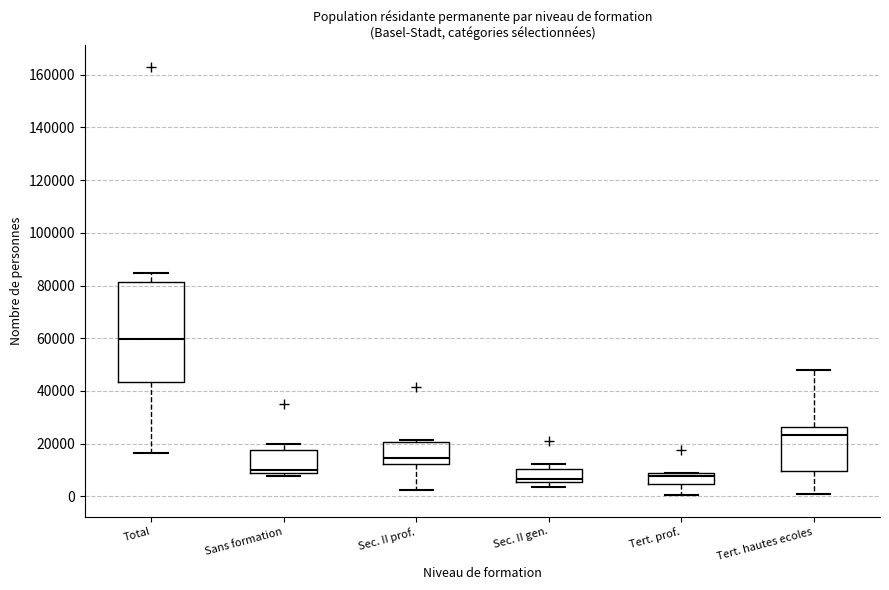

Where does the lower whisker of the box for Tert. prof. end on the y-axis? The values are not printed on the chart, so give them approximately, as read against the axis.

0